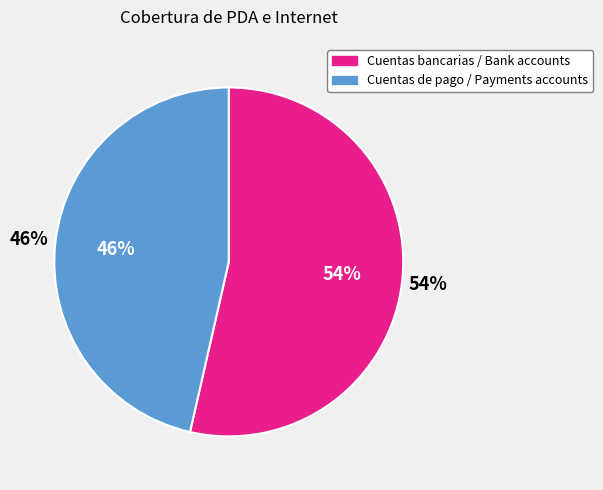

How many slices are in this pie chart?

2